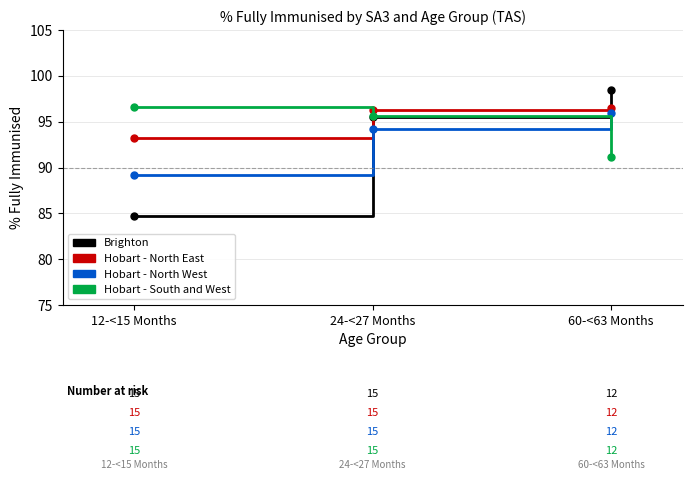

What is the highest value of the Hobart - North West series?

96.0